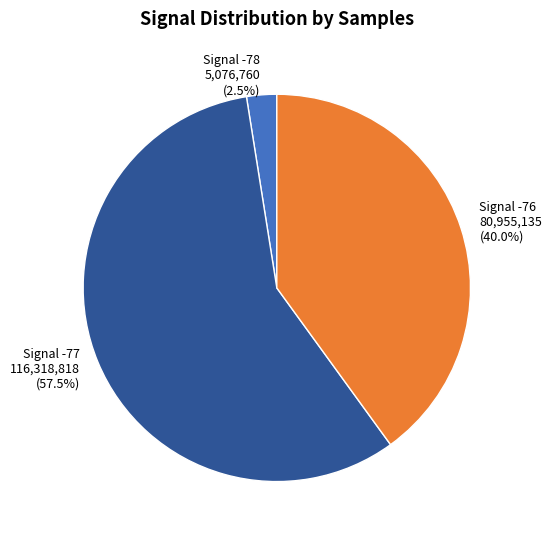

To the nearest percent, what is the average slice percentage?

33%